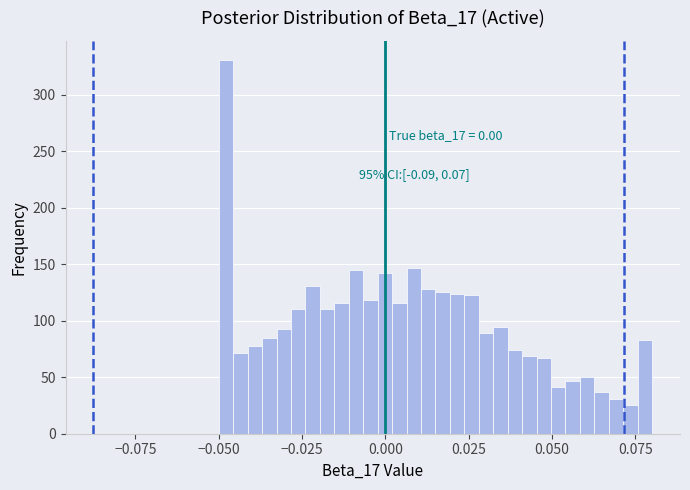

Around what value on the x-axis is the tallest bar? Give the approximate position of its centre, as read against the axis.

-0.050